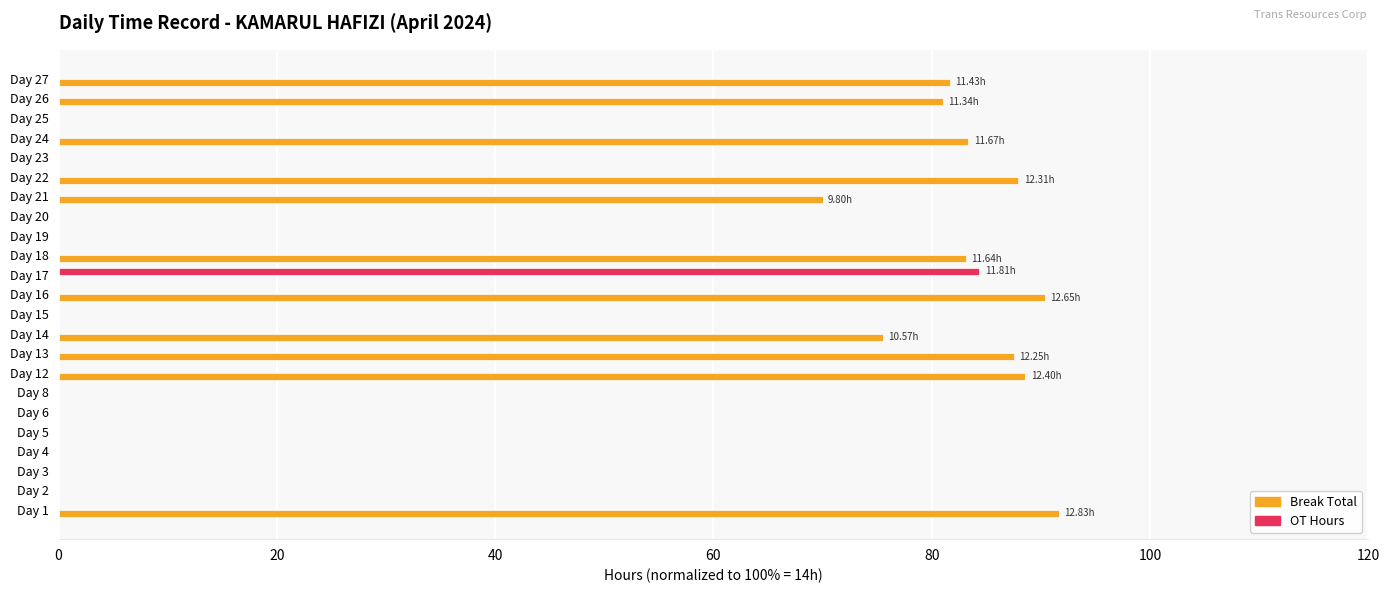

Is the value of Break Total at Day 16 greater than the value of OT Hours at Day 24?

Yes